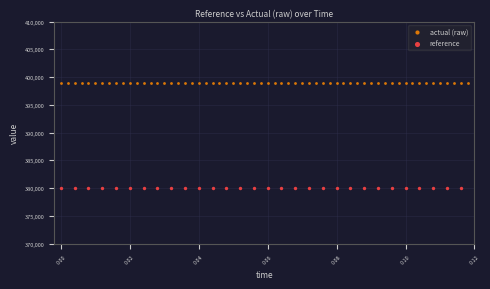

Which series contains the lowest Y value?

reference